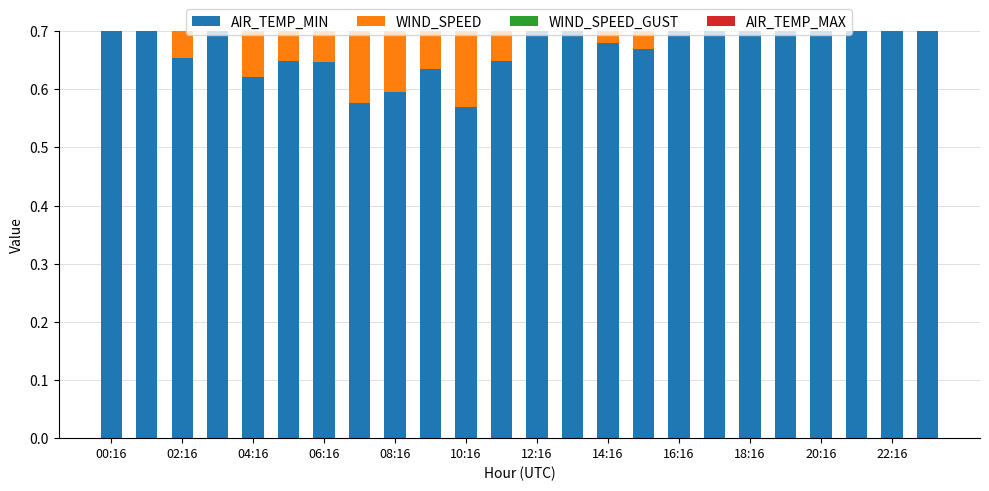

How many data points does each series have?

24